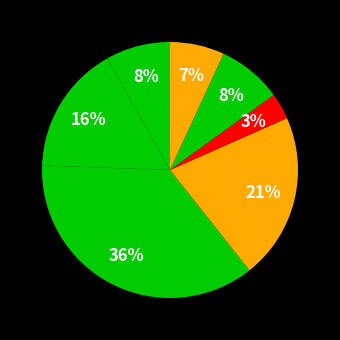

How many segments does this pie chart have?

7